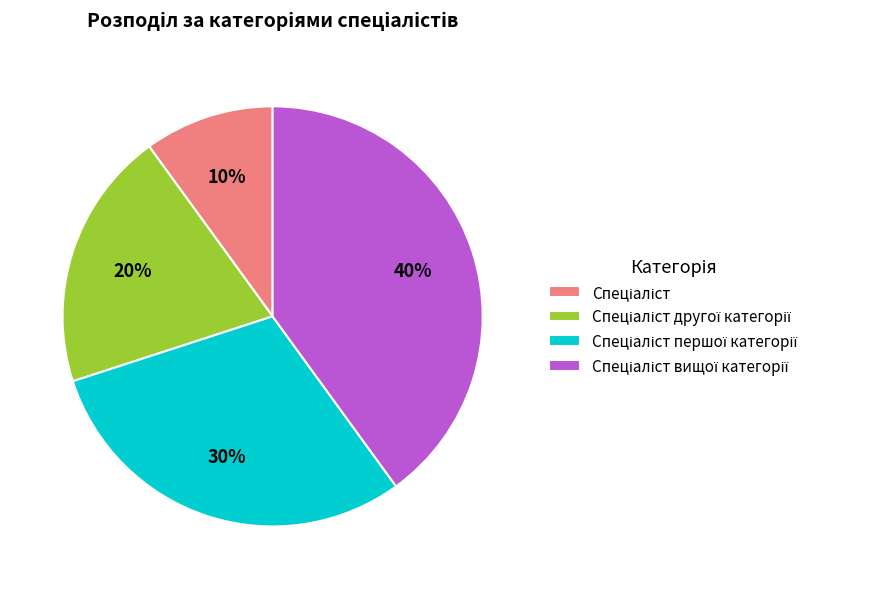

To the nearest percent, what is the average slice percentage?

25%